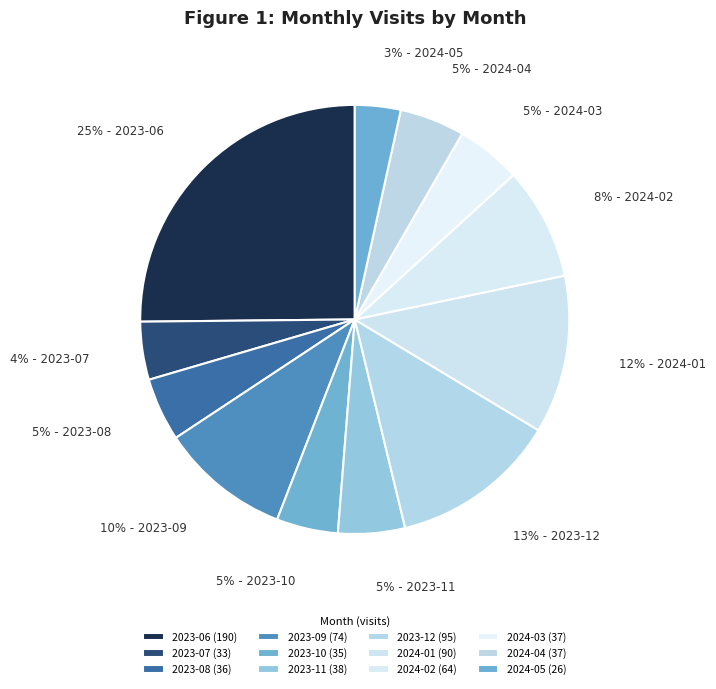

Rank the categories by value from lowest to highest.

2024-05, 2023-07, 2023-10, 2023-08, 2024-03, 2024-04, 2023-11, 2024-02, 2023-09, 2024-01, 2023-12, 2023-06